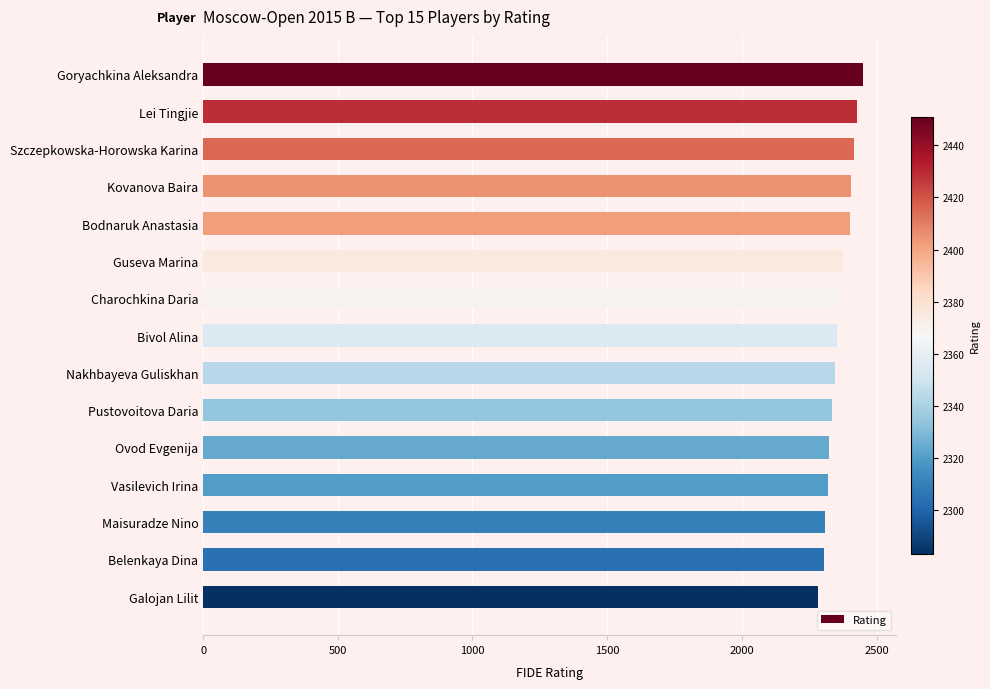

What is the change in value from Szczepkowska-Horowska Karina to Belenkaya Dina?

-111